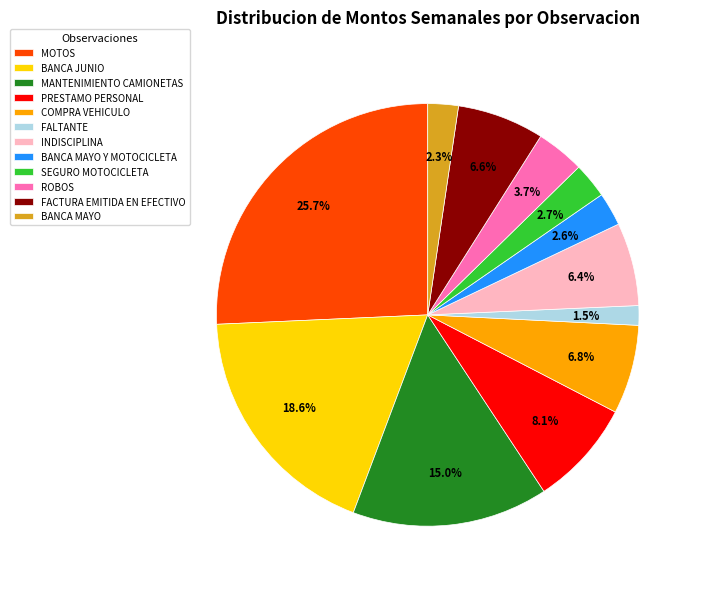

Count the number of slices in the pie.

12